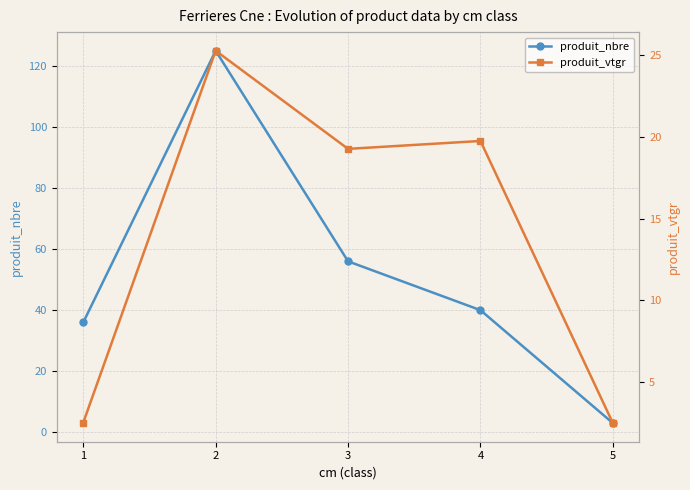

What is the minimum value shown in the chart?

2.5